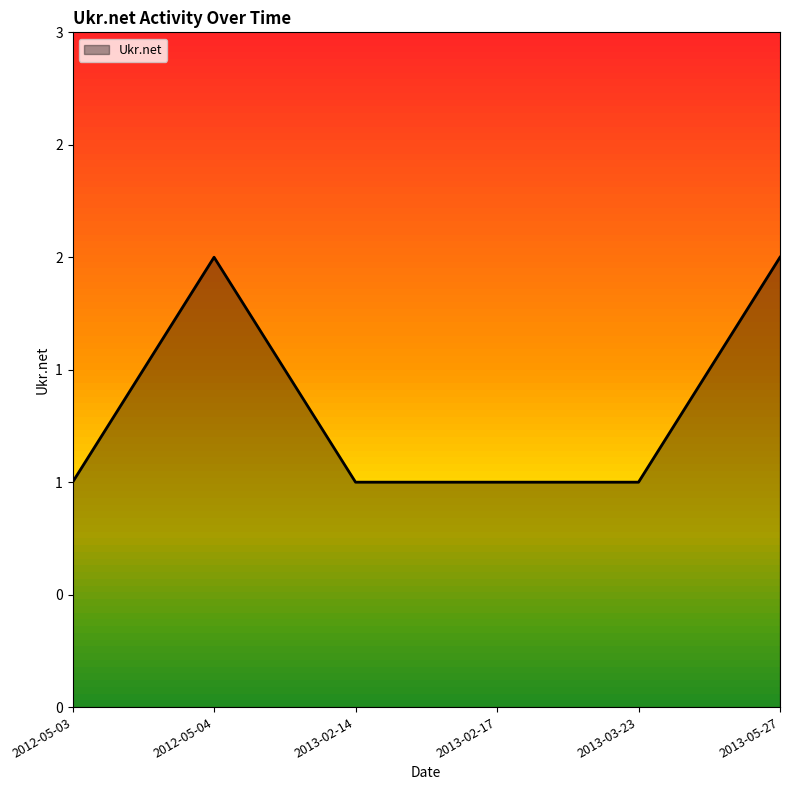

True or false: there are more than 2 points higher than both neighbors.

False